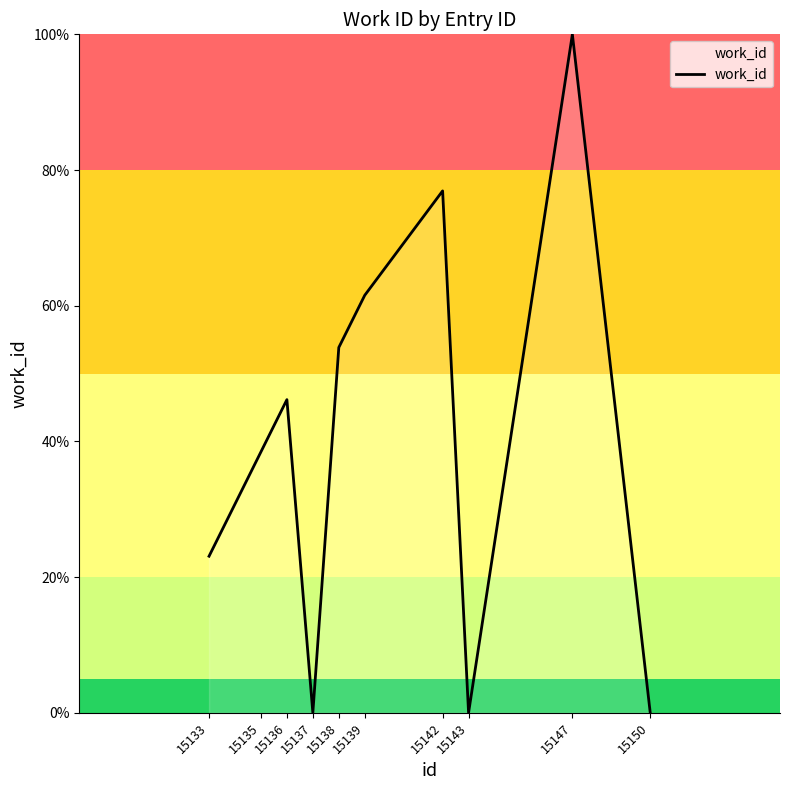

Approximately how many times larger is the value at 15147 compared to 15138?

1.9